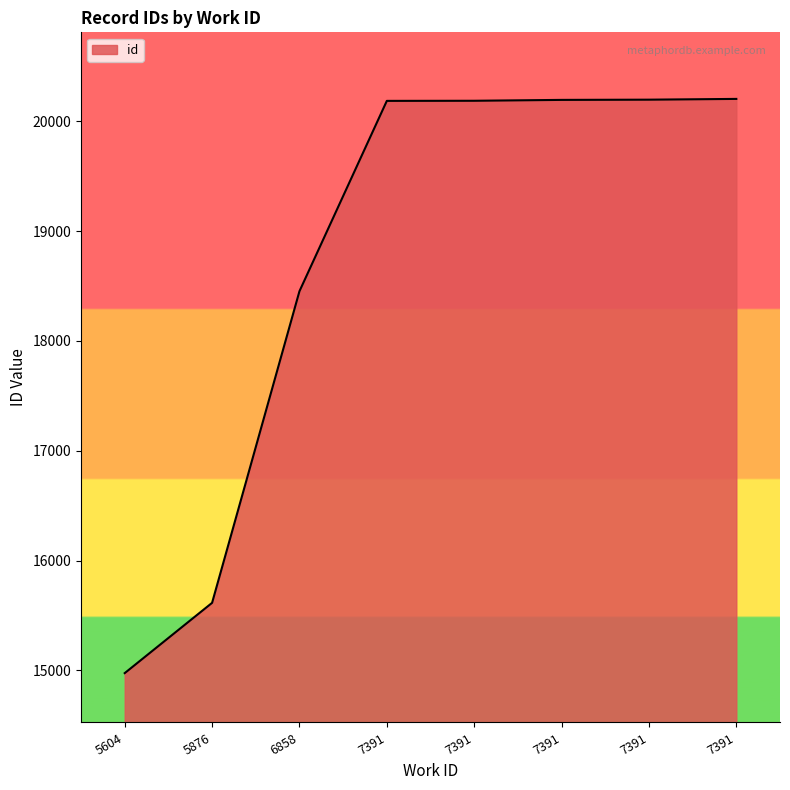

How many distinct data groups are displayed?

1